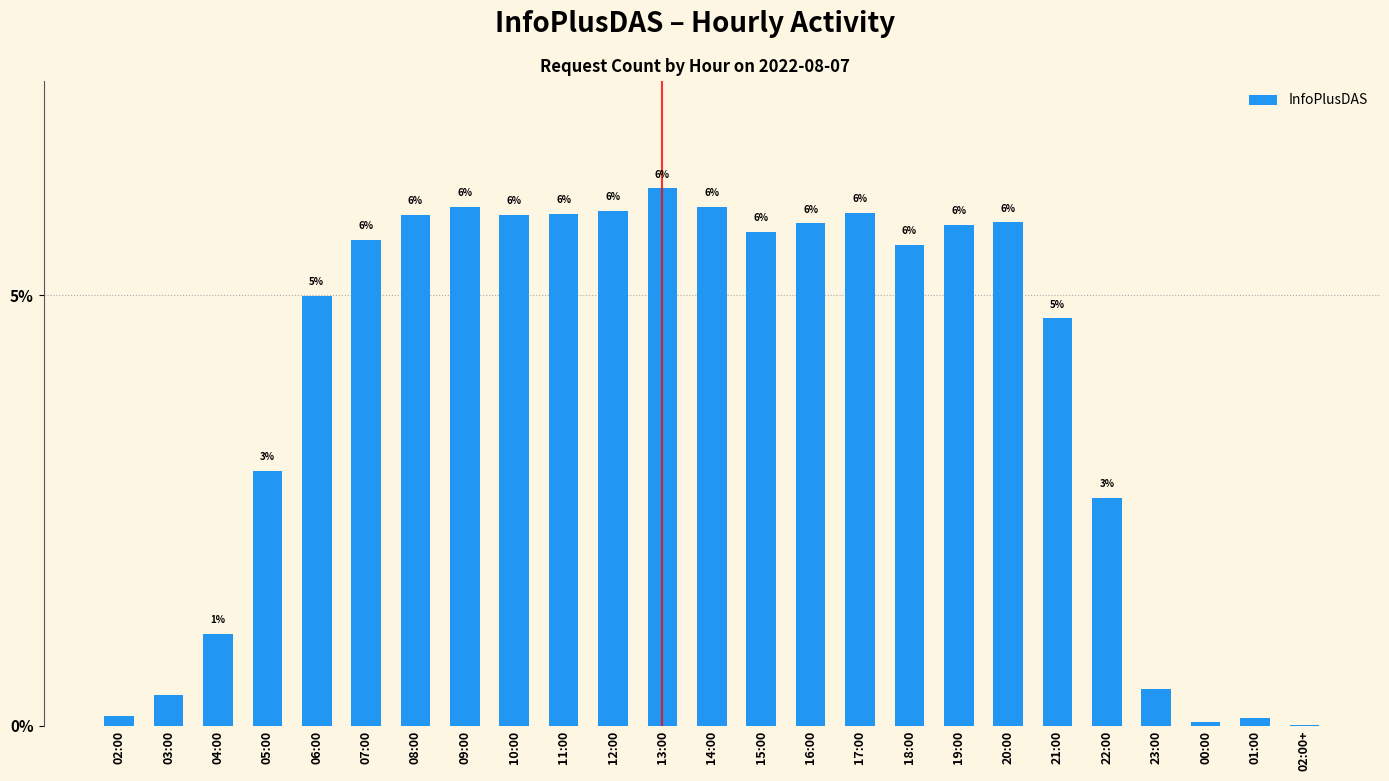

Does the chart contain stacked bars?

No